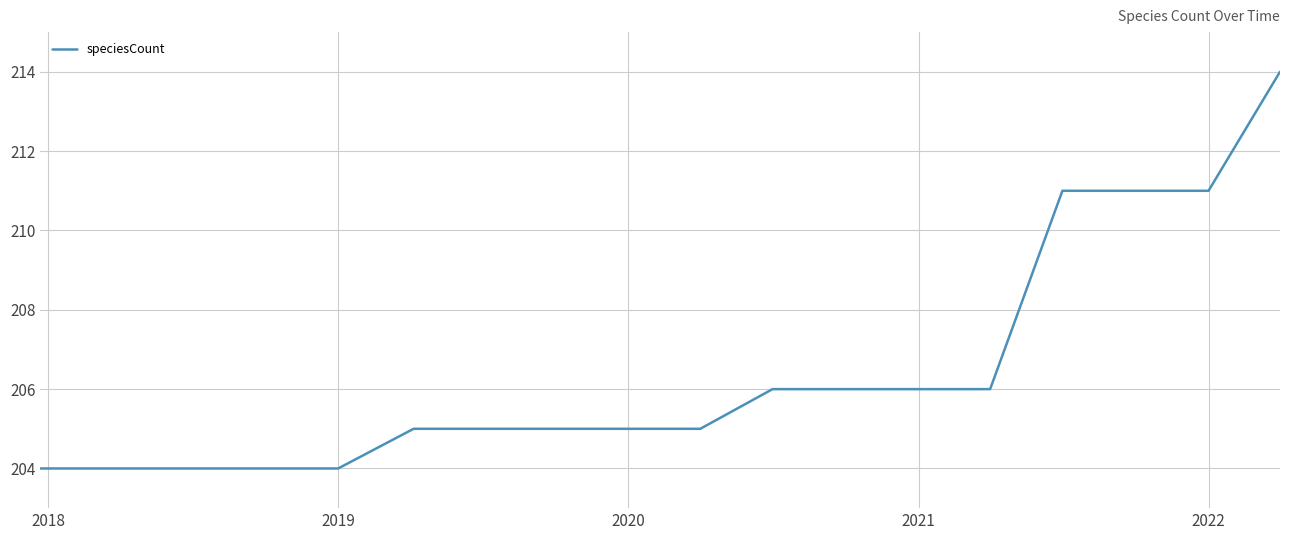

Reading left to right, extract all data points from this chart.

204	204	204	204	204	205	205	205	205	205	206	206	206	206	211	211	211	214